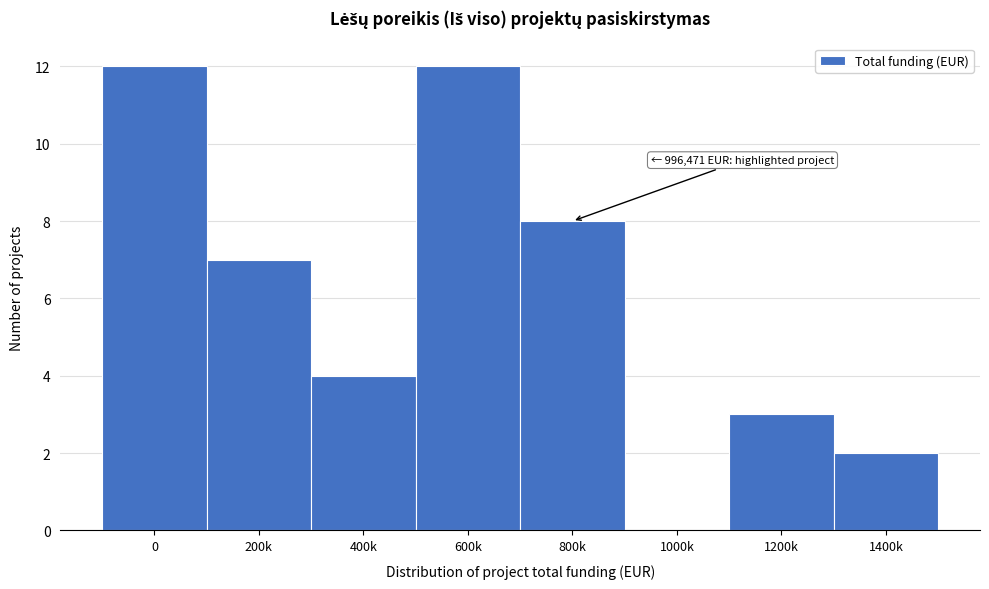

Reading left to right, what are all the values shown in this chart?

0=12	200k=7	400k=4	600k=12	800k=8	1000k=0	1200k=3	1400k=2